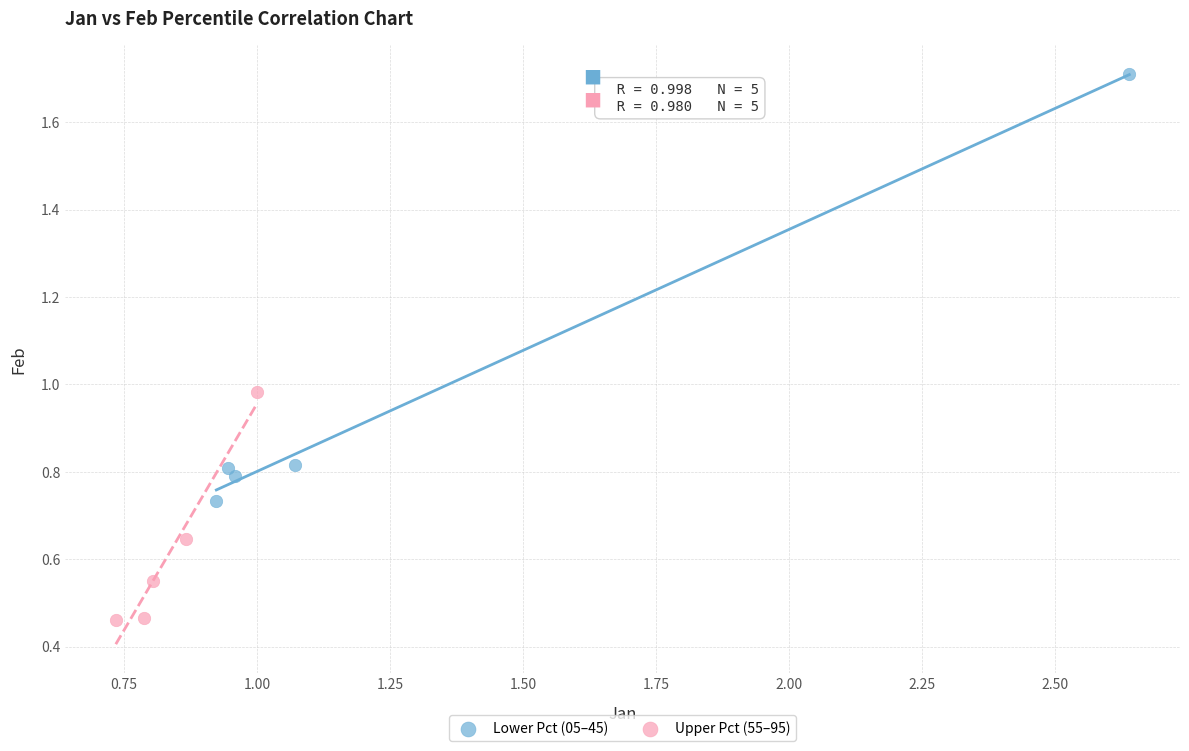

Which series reaches the minimum Y coordinate?

Upper Pct (55–95)